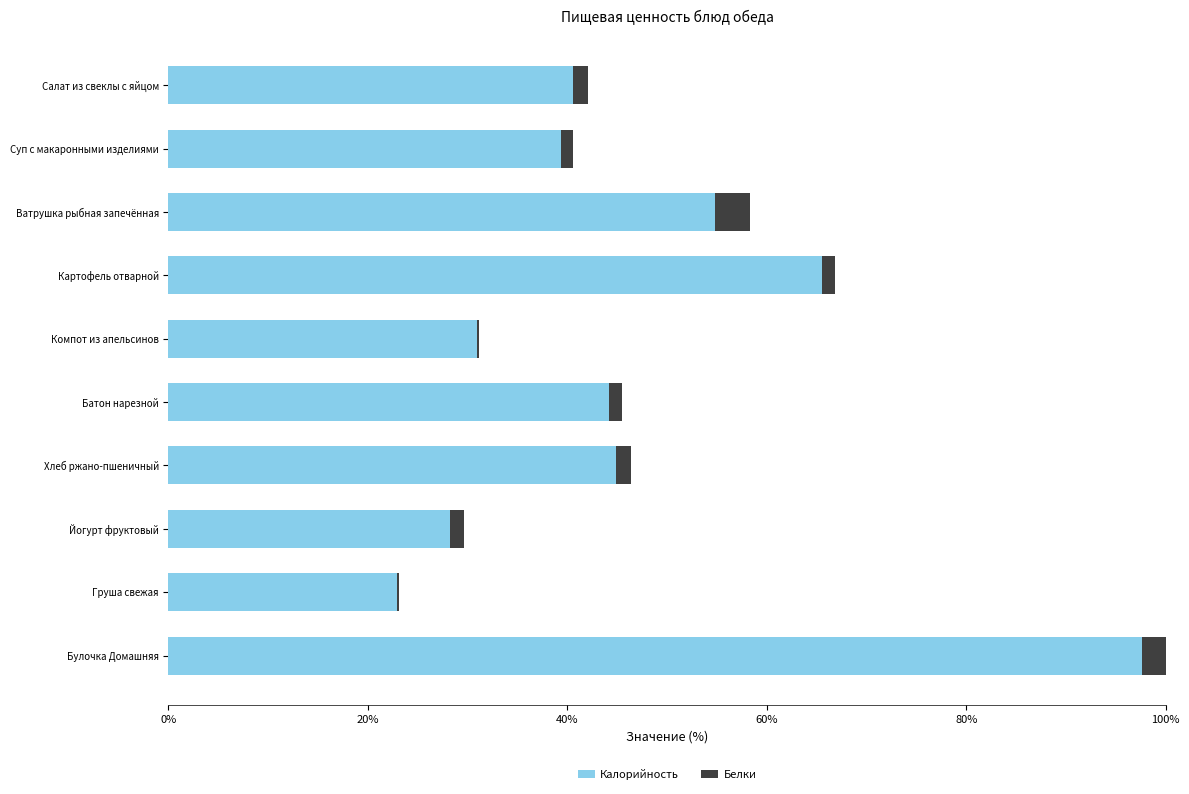

What is the maximum value for Калорийность?

97.7